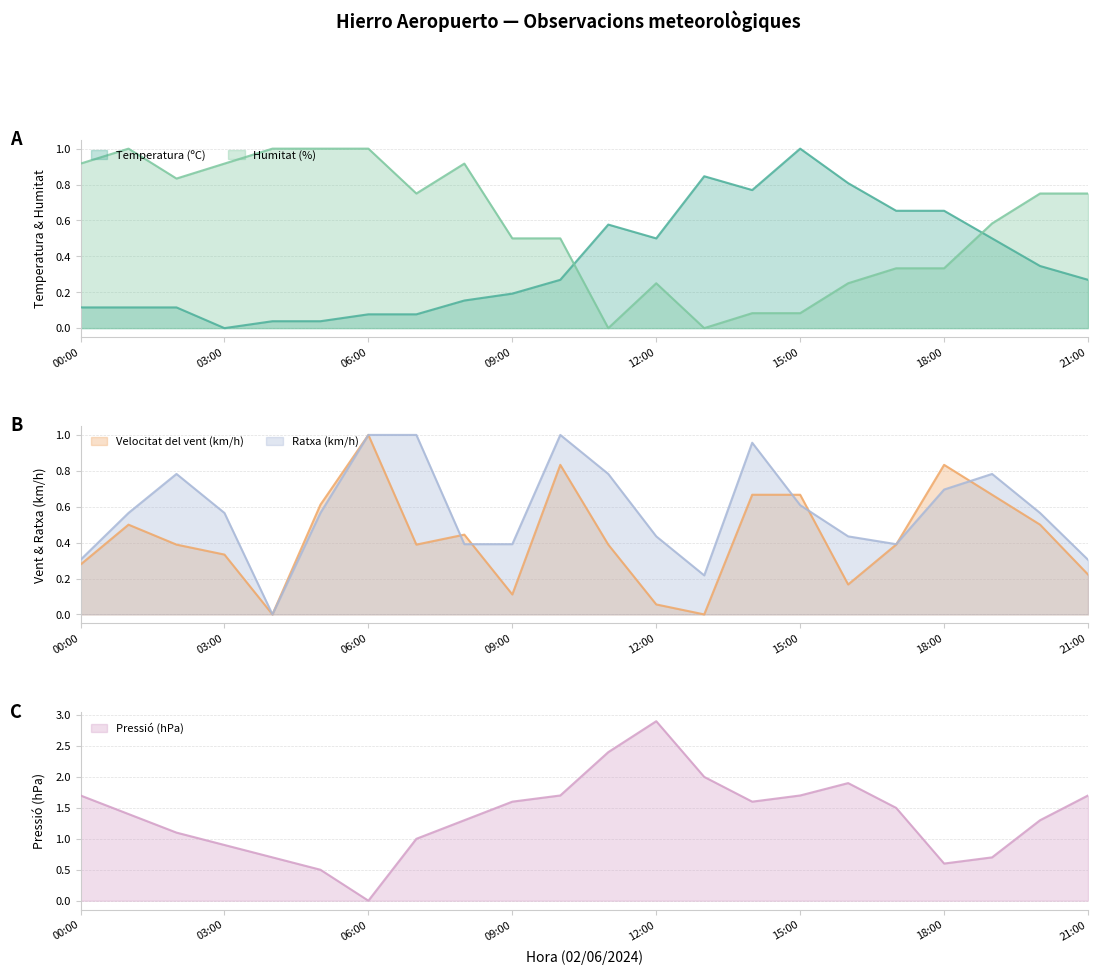

What position from the left is 19:00?

20